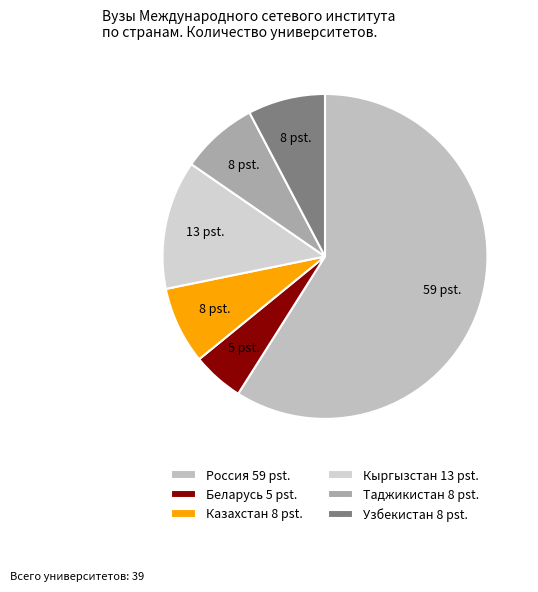

Is there any slice that represents more than half of the pie?

Yes